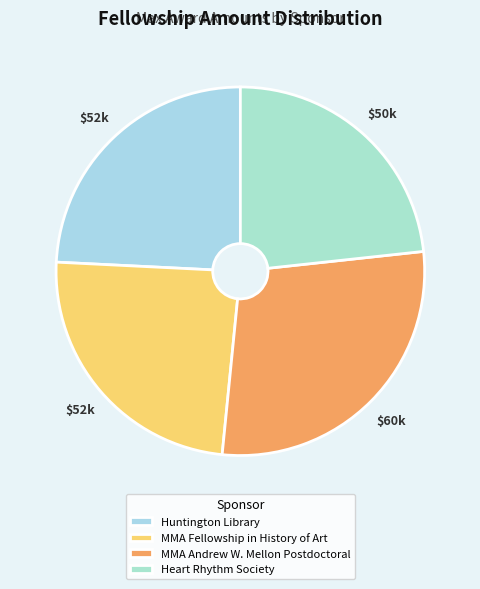

True or false: Heart Rhythm Society accounts for 31% of the total.

False